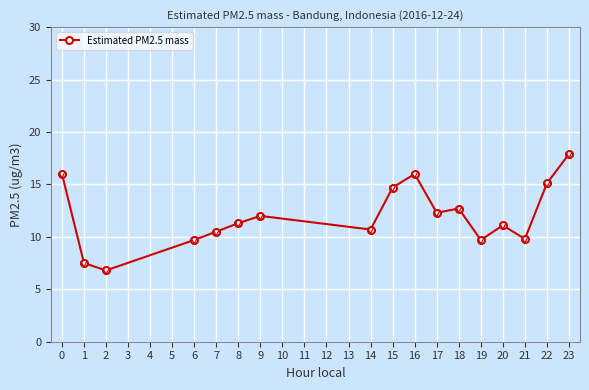

How many lines are shown in the chart?

1